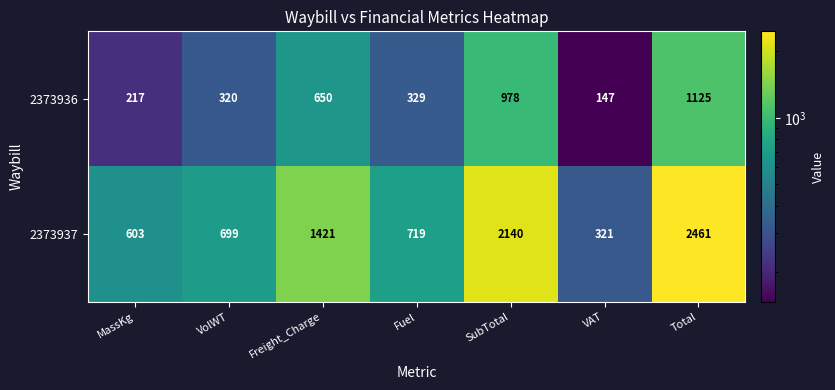

Where is 2373937 nearest to the value 1391?

Freight_Charge